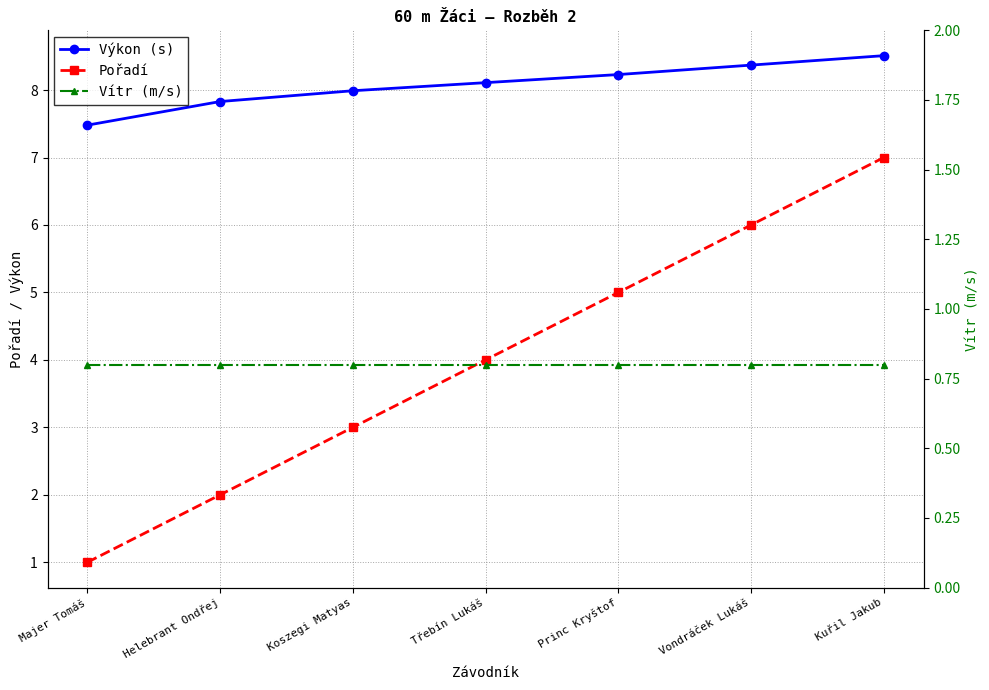

Which has a higher value, Princ Kryštof or Koszegi Matyas?

Princ Kryštof